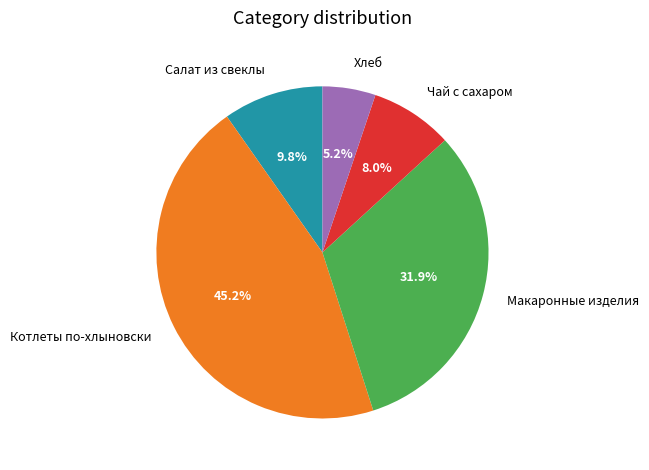

How many segments does this pie chart have?

5